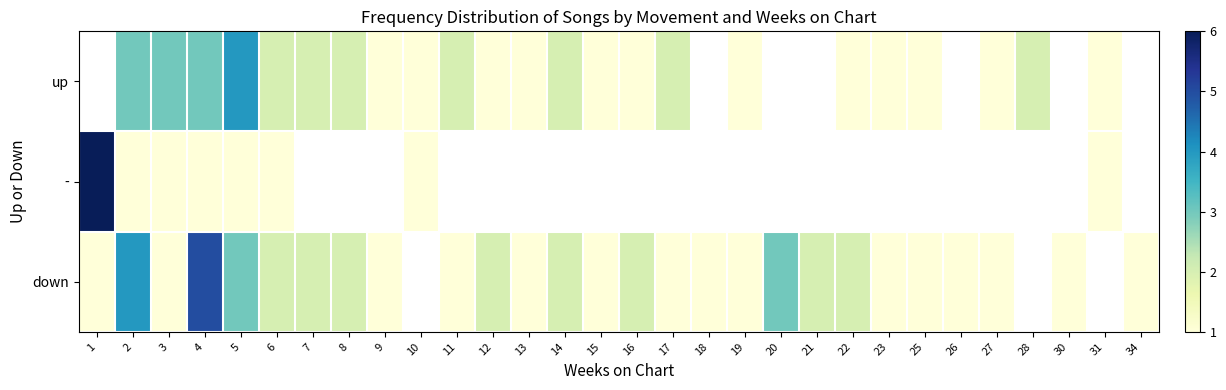

What is the minimum value for down?

1.0